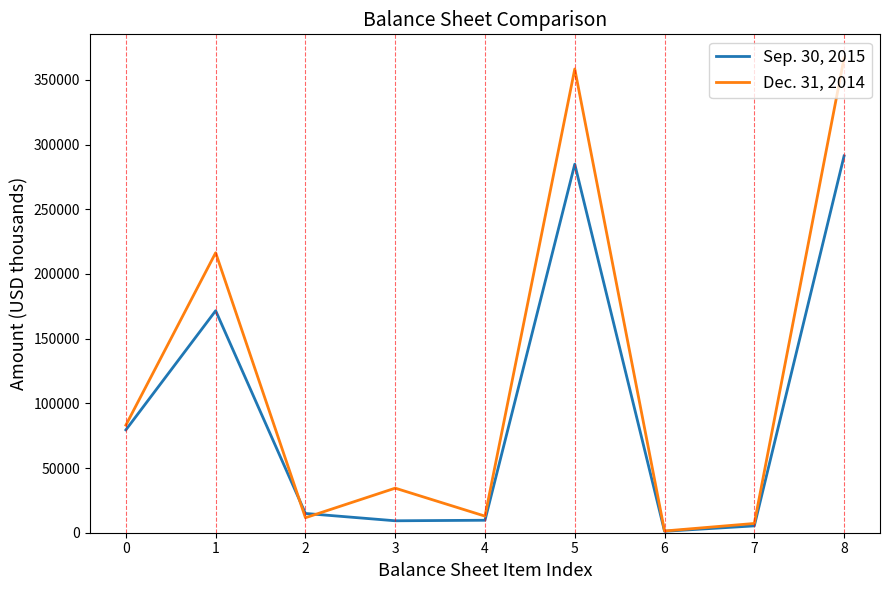

Which series has the largest total across all categories?

Dec. 31, 2014